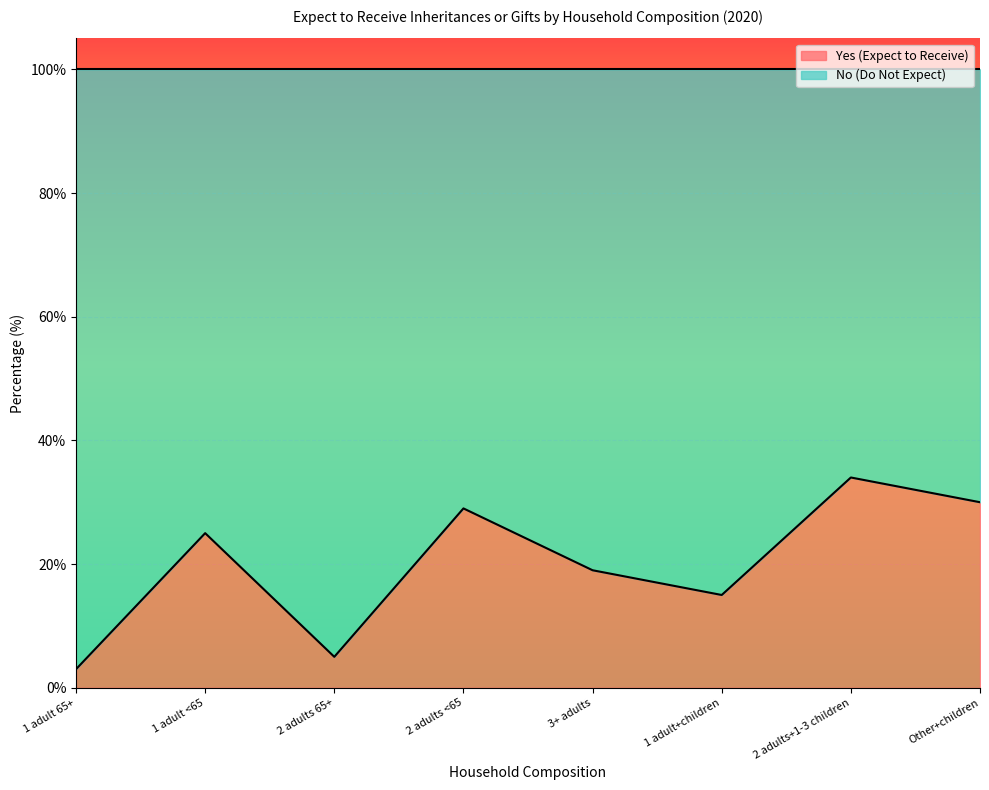

True or false: the data has more than 1 interior local peaks.

True